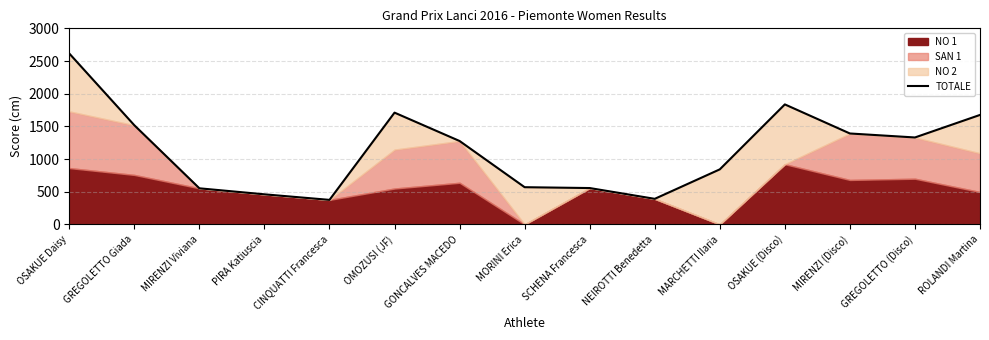

The value at NEIROTTI Benedetta is 557. True or false?

False